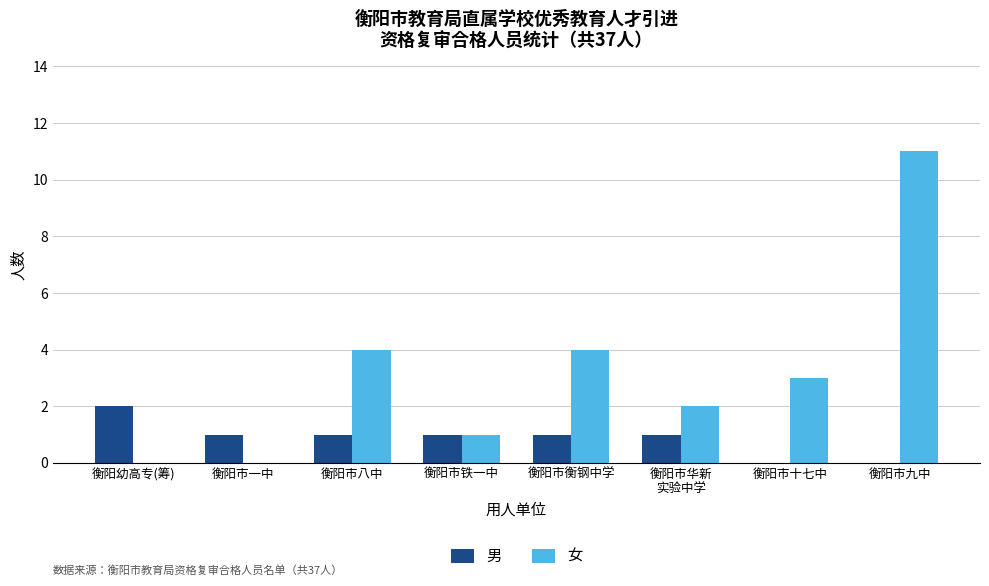

Which series changed the most between 衡阳市一中 and 衡阳市铁一中?

女